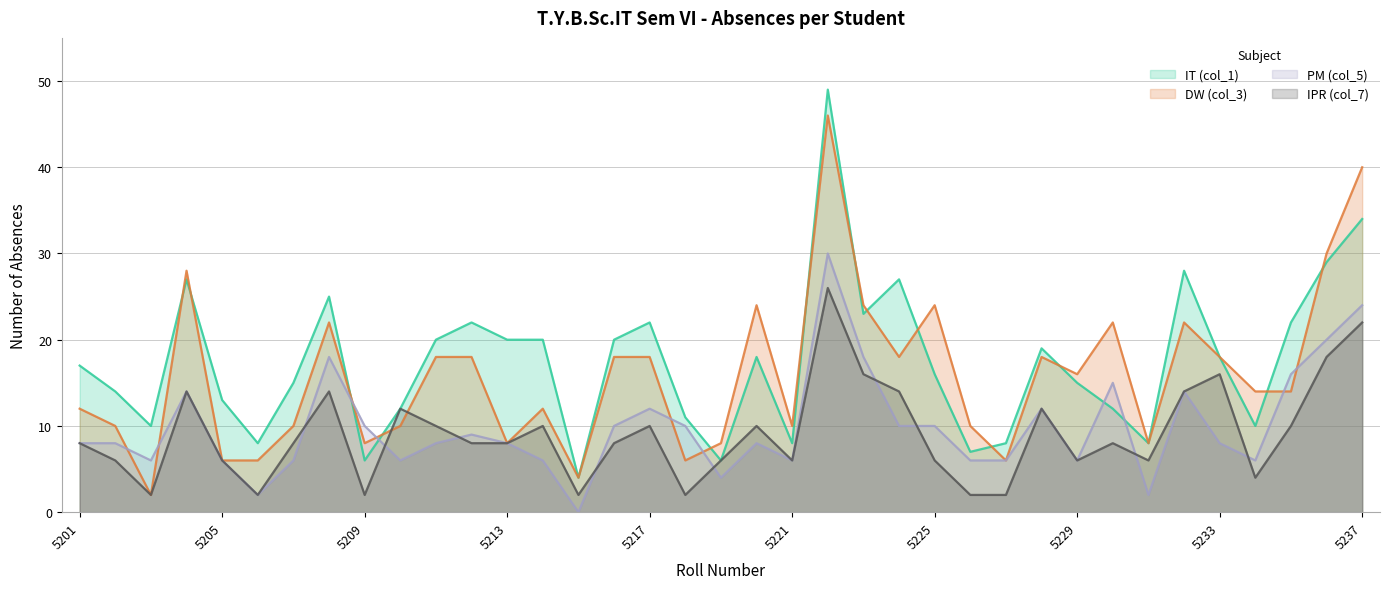

Is it true that PM (col_5) equals 20 at 5236?

True